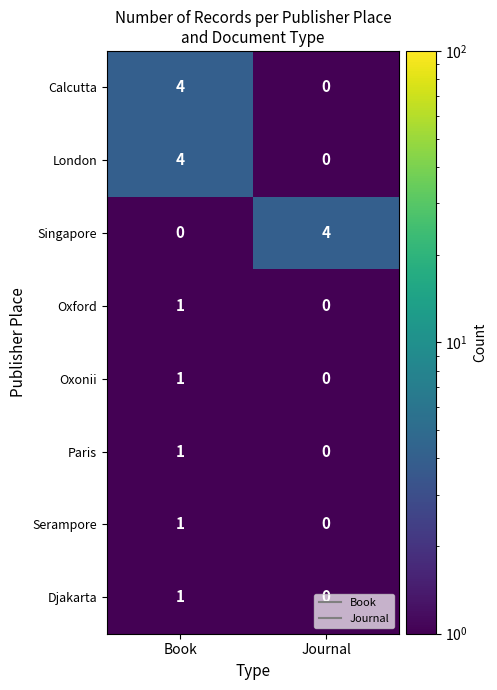

At which label is Singapore closest to 2?

Book